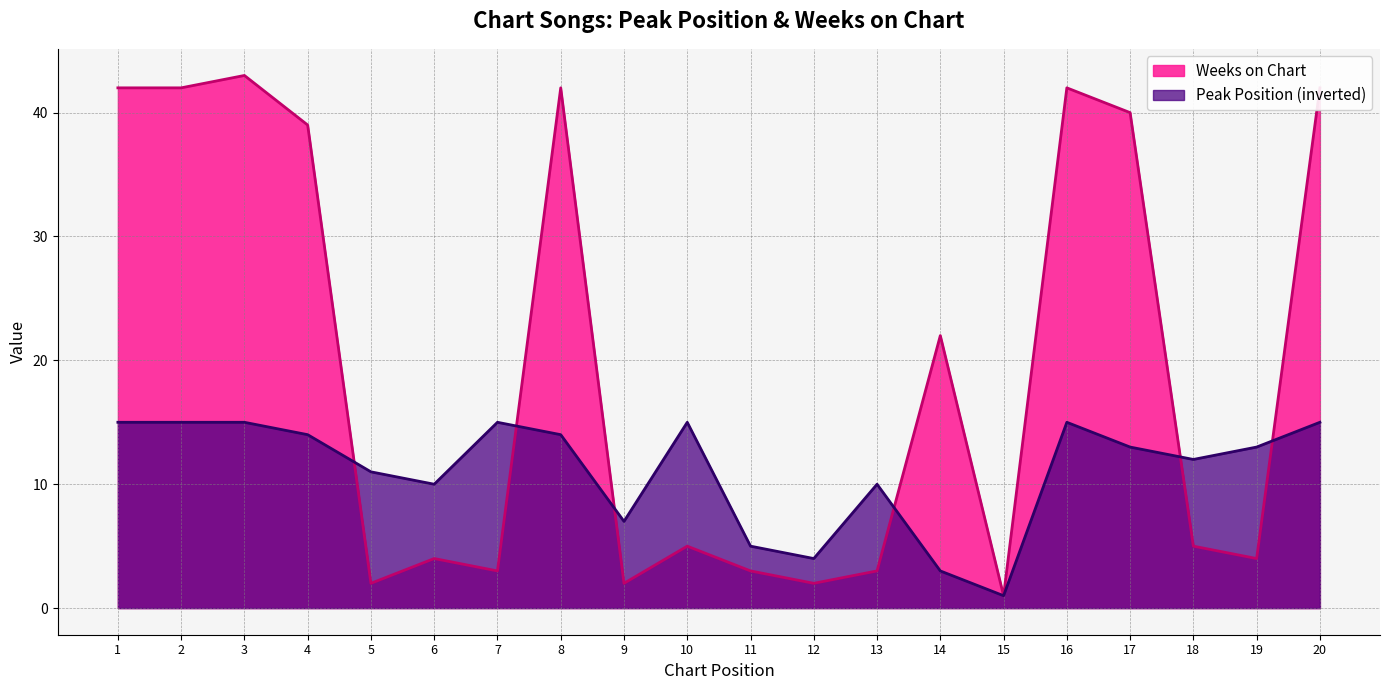

What is the sum of all Weeks on Chart values?

388